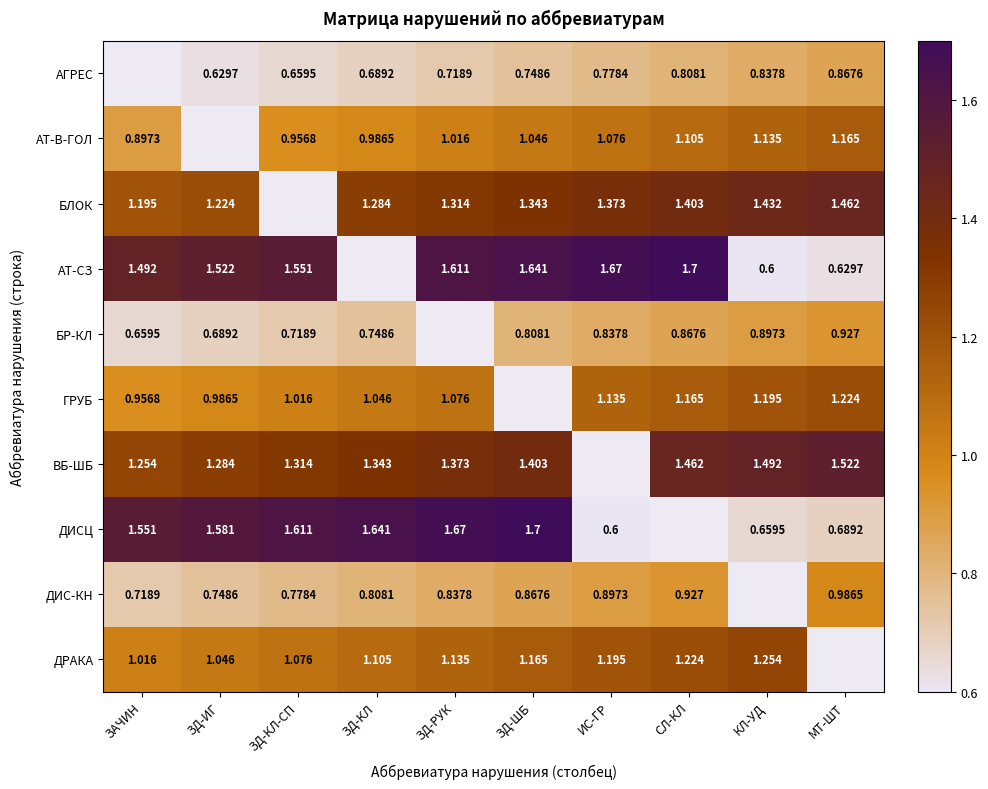

Which series has the widest spread of values?

АТ-СЗ